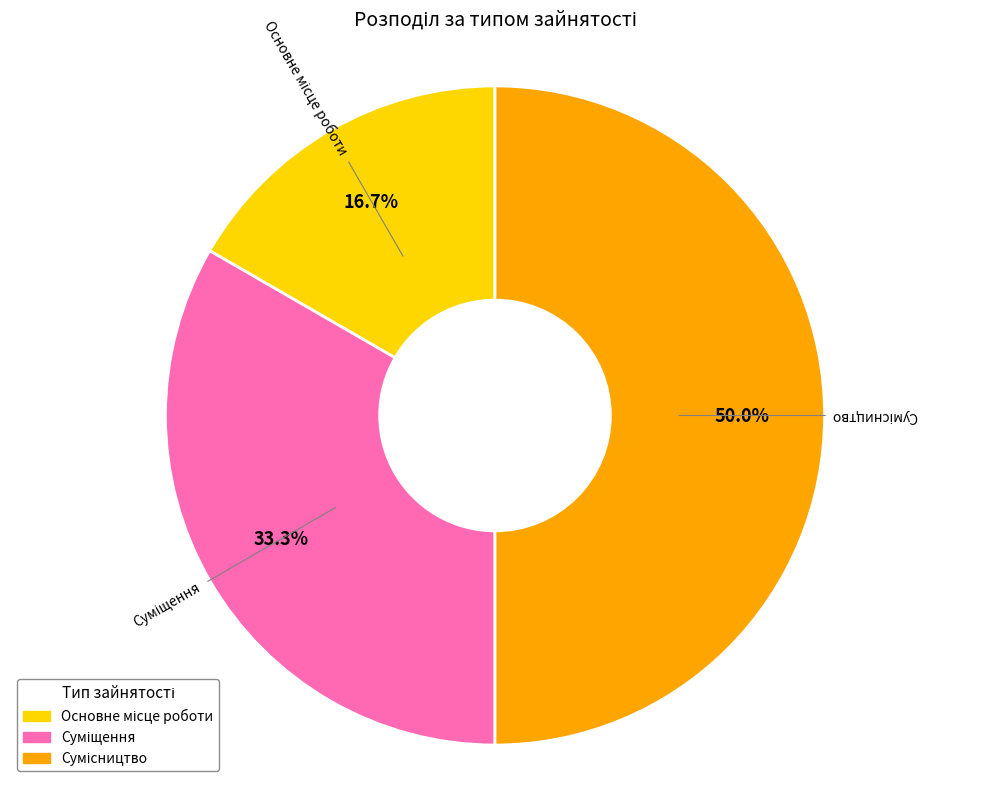

To the nearest percent, what percentage of the pie is Основне місце роботи?

17%